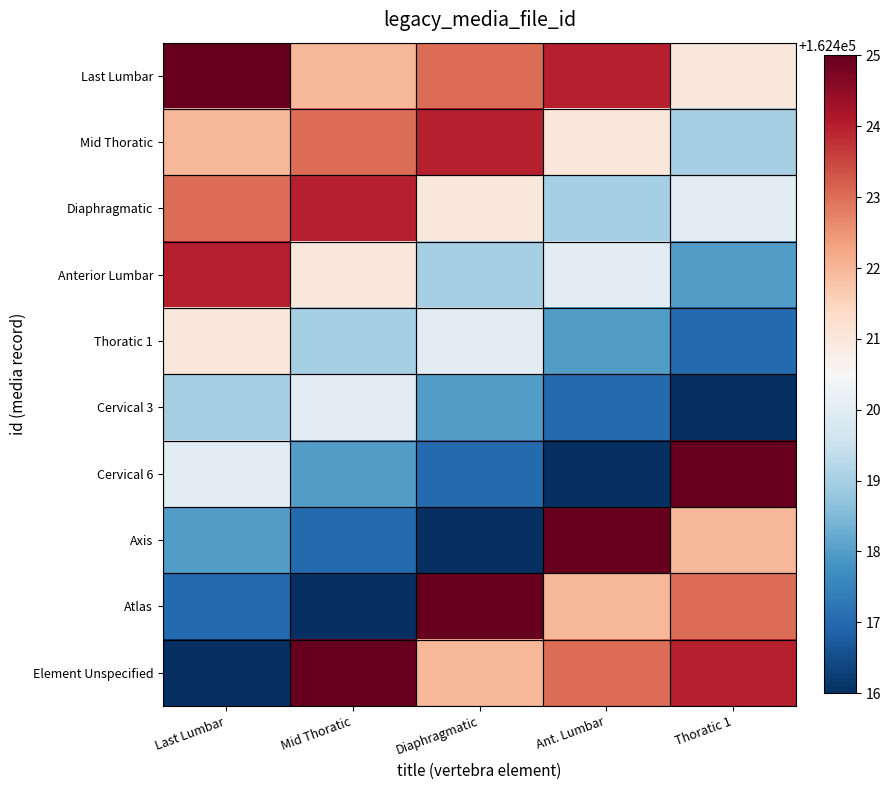

Reading left to right, transcribe all the data shown in this chart.

Last Lumbar: Last Lumbar=162425	Mid Thoratic=162422	Diaphragmatic=162423	Ant. Lumbar=162424	Thoratic 1=162421
Mid Thoratic: Last Lumbar=162422	Mid Thoratic=162423	Diaphragmatic=162424	Ant. Lumbar=162421	Thoratic 1=162419
Diaphragmatic: Last Lumbar=162423	Mid Thoratic=162424	Diaphragmatic=162421	Ant. Lumbar=162419	Thoratic 1=162420
Anterior Lumbar: Last Lumbar=162424	Mid Thoratic=162421	Diaphragmatic=162419	Ant. Lumbar=162420	Thoratic 1=162418
Thoratic 1: Last Lumbar=162421	Mid Thoratic=162419	Diaphragmatic=162420	Ant. Lumbar=162418	Thoratic 1=162417
Cervical 3: Last Lumbar=162419	Mid Thoratic=162420	Diaphragmatic=162418	Ant. Lumbar=162417	Thoratic 1=162416
Cervical 6: Last Lumbar=162420	Mid Thoratic=162418	Diaphragmatic=162417	Ant. Lumbar=162416	Thoratic 1=162425
Axis: Last Lumbar=162418	Mid Thoratic=162417	Diaphragmatic=162416	Ant. Lumbar=162425	Thoratic 1=162422
Atlas: Last Lumbar=162417	Mid Thoratic=162416	Diaphragmatic=162425	Ant. Lumbar=162422	Thoratic 1=162423
Element Unspecified: Last Lumbar=162416	Mid Thoratic=162425	Diaphragmatic=162422	Ant. Lumbar=162423	Thoratic 1=162424